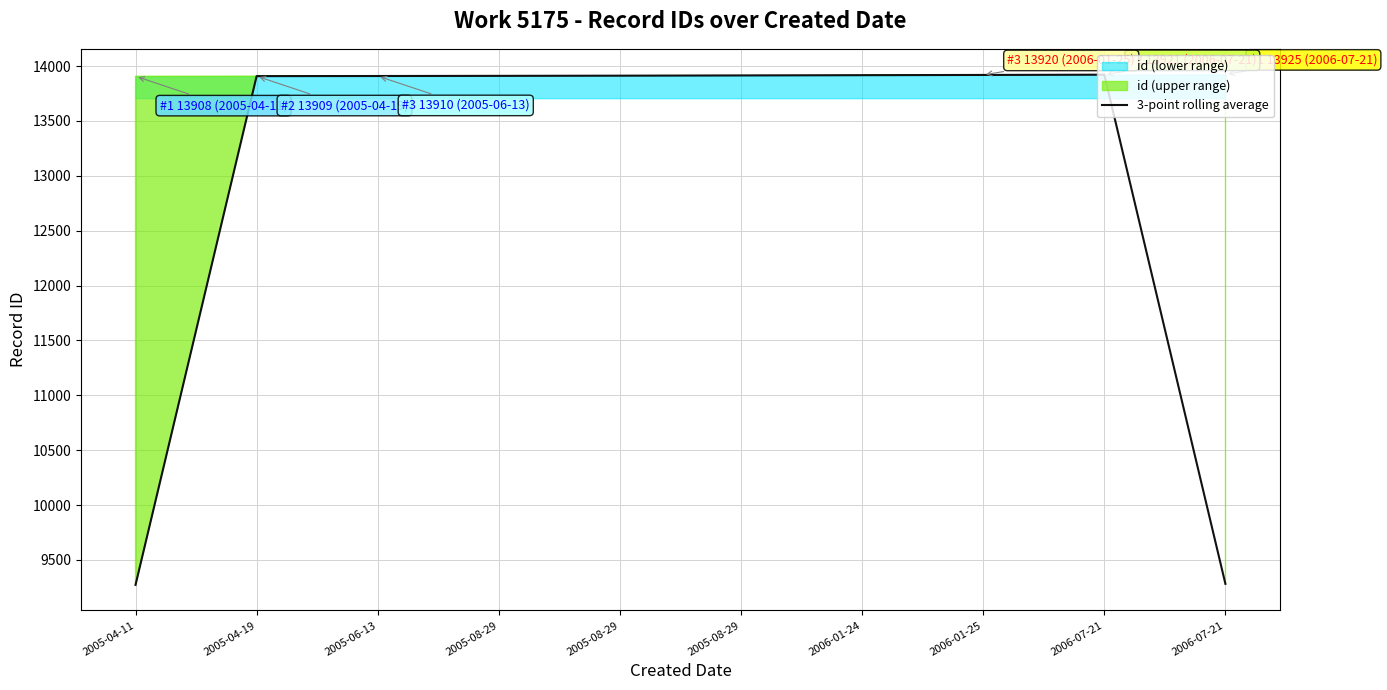

What is the value of the 8th point from the left?

13919.7